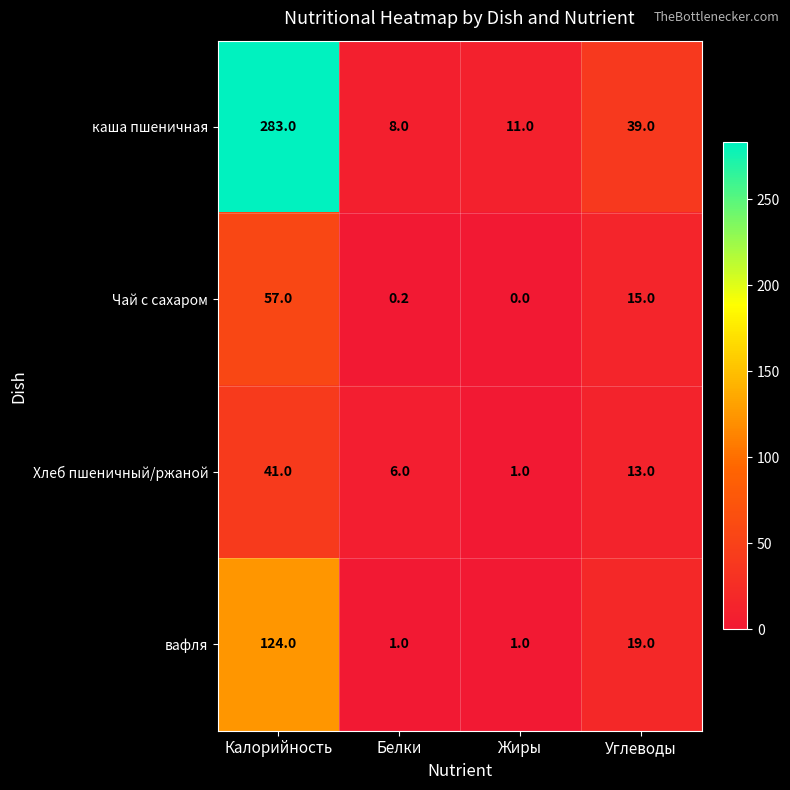

How many data points does each series have?

4